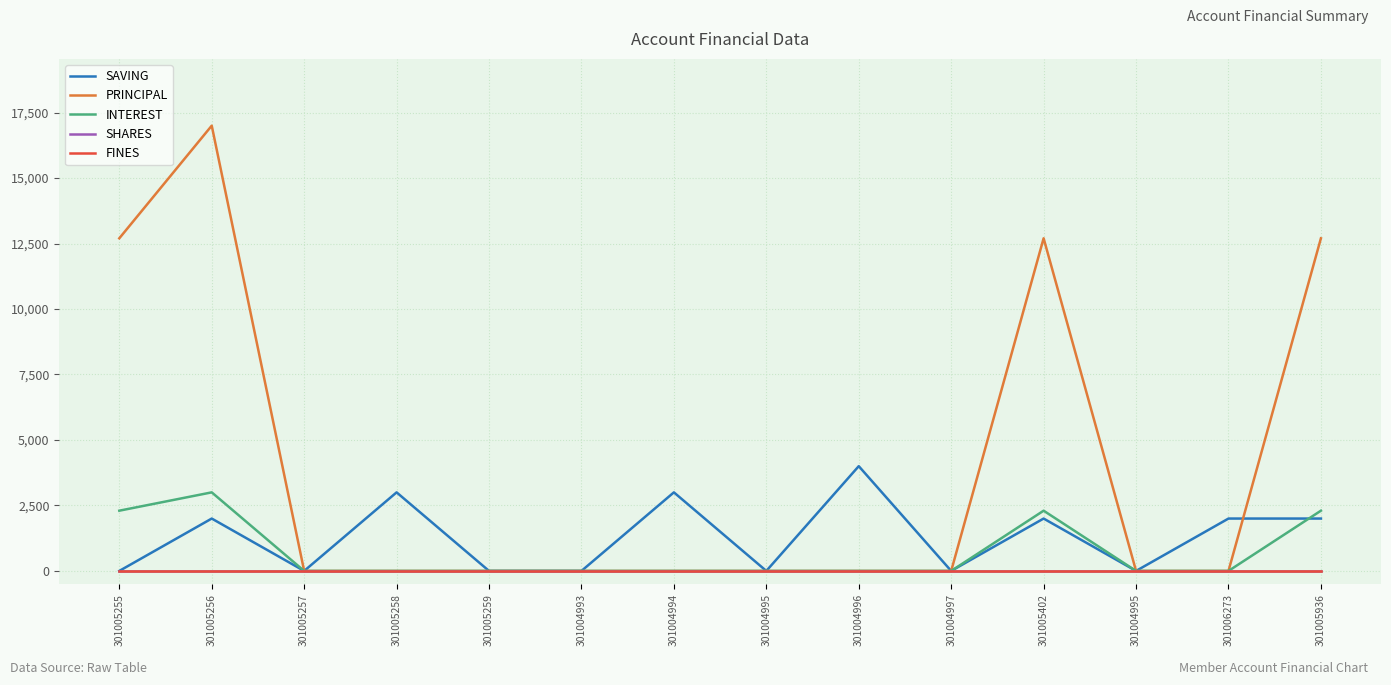

Does the chart display data point markers on the line(s)?

No